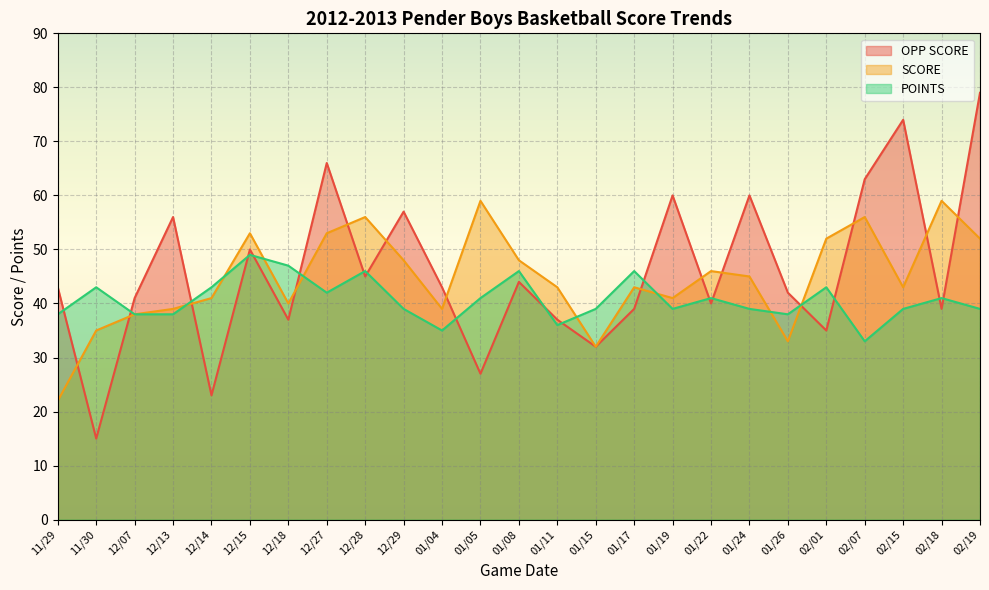

What is the highest value of the OPP SCORE series?

79